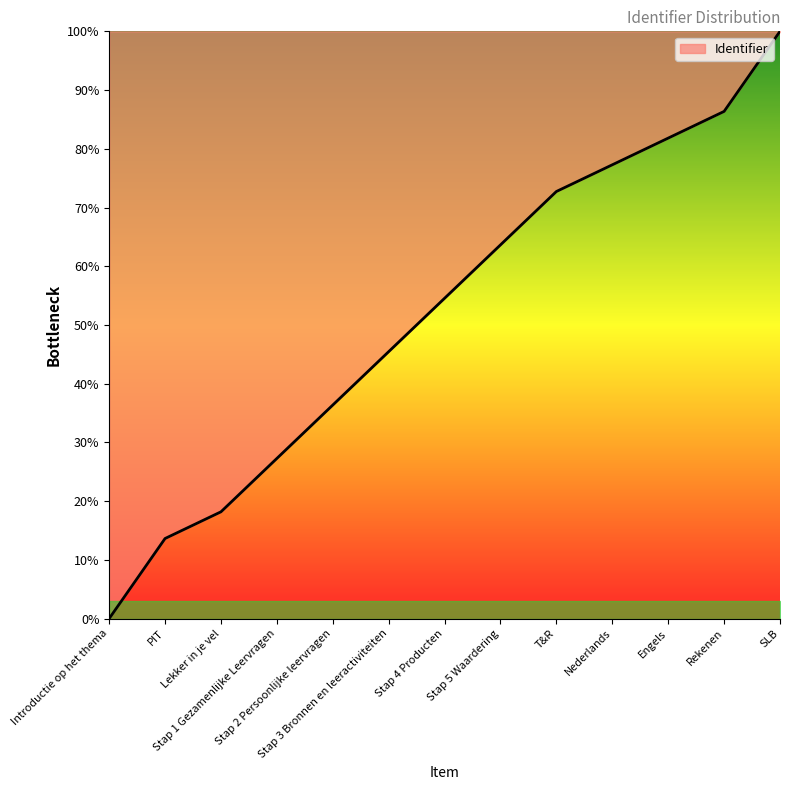

What is the difference between the maximum and minimum values?

100.0